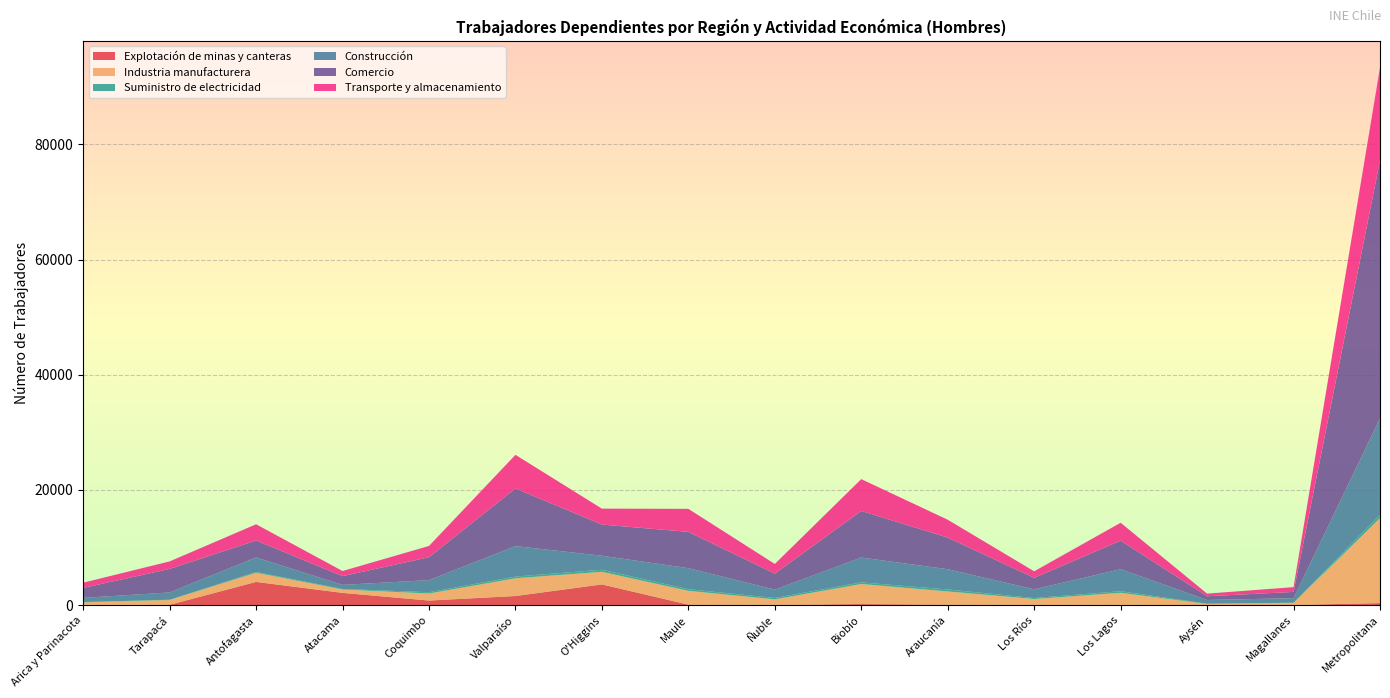

Reading left to right, what are all the values shown in this chart?

Explotación de minas y canteras: 42	52	4028	2123	790	1576	3593	81	34	178	65	40	51	4	17	347
Industria manufacturera: 432	839	1585	589	1227	3085	2187	2396	966	3487	2308	1021	2085	198	369	14751
Suministro de electricidad: 51	43	139	85	216	292	361	281	241	279	337	166	274	45	27	578
Construcción: 727	1263	2523	716	2100	5290	2430	3654	1447	4312	3523	1508	3829	638	787	16748
Comercio: 1731	4084	2944	1515	3982	10018	5418	6304	2776	8106	5490	1995	4956	651	1089	44802
Transporte y almacenamiento: 906	1307	2819	889	1956	5837	2764	3999	1680	5515	3102	1139	3107	455	831	16110